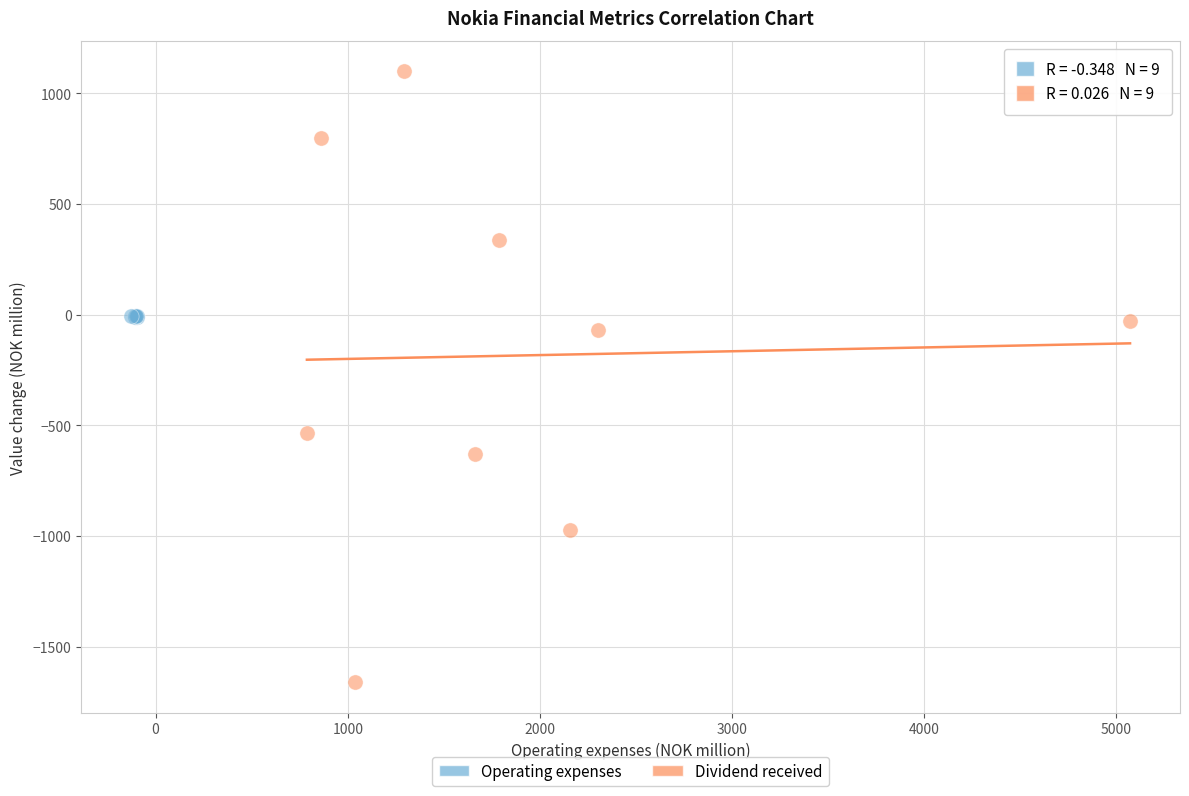

Which series contains the lowest Y value?

Dividend received